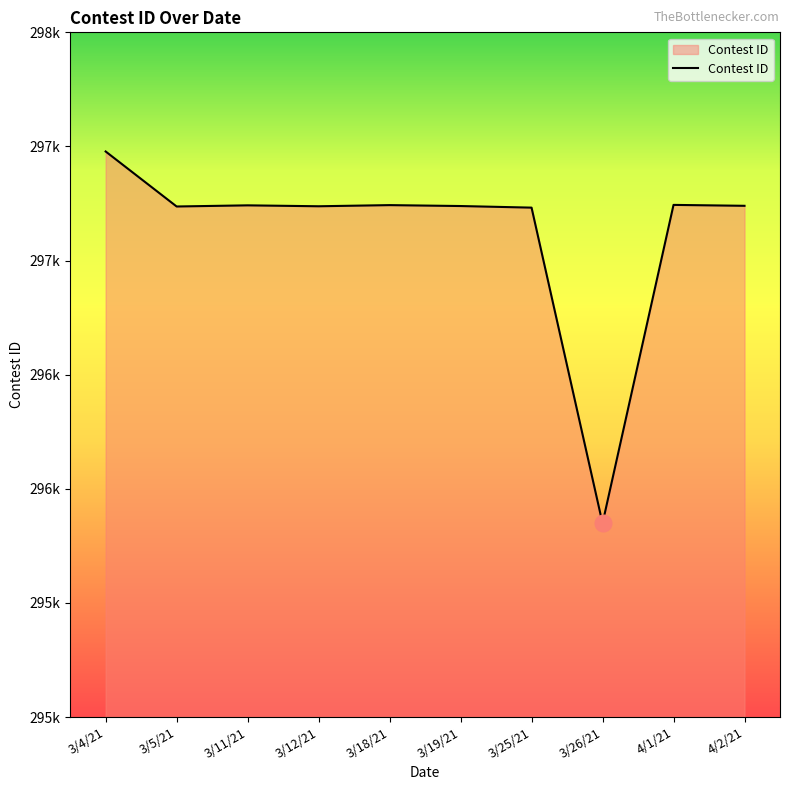

The chart shows a value of 146896 at 3/11/21. True or false?

False